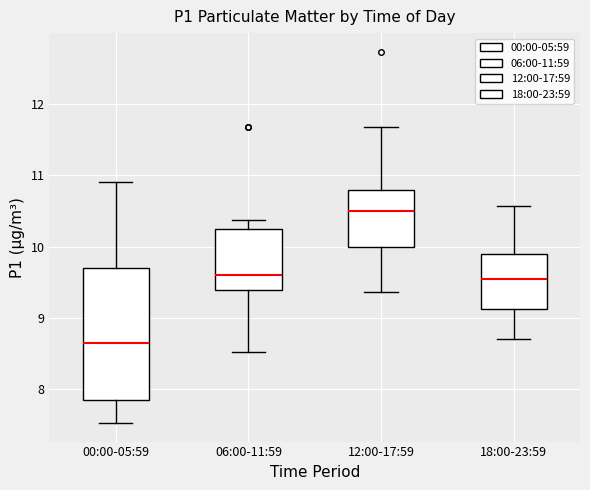

Which box is the tallest, from its lower edge to its upper edge?

00:00-05:59